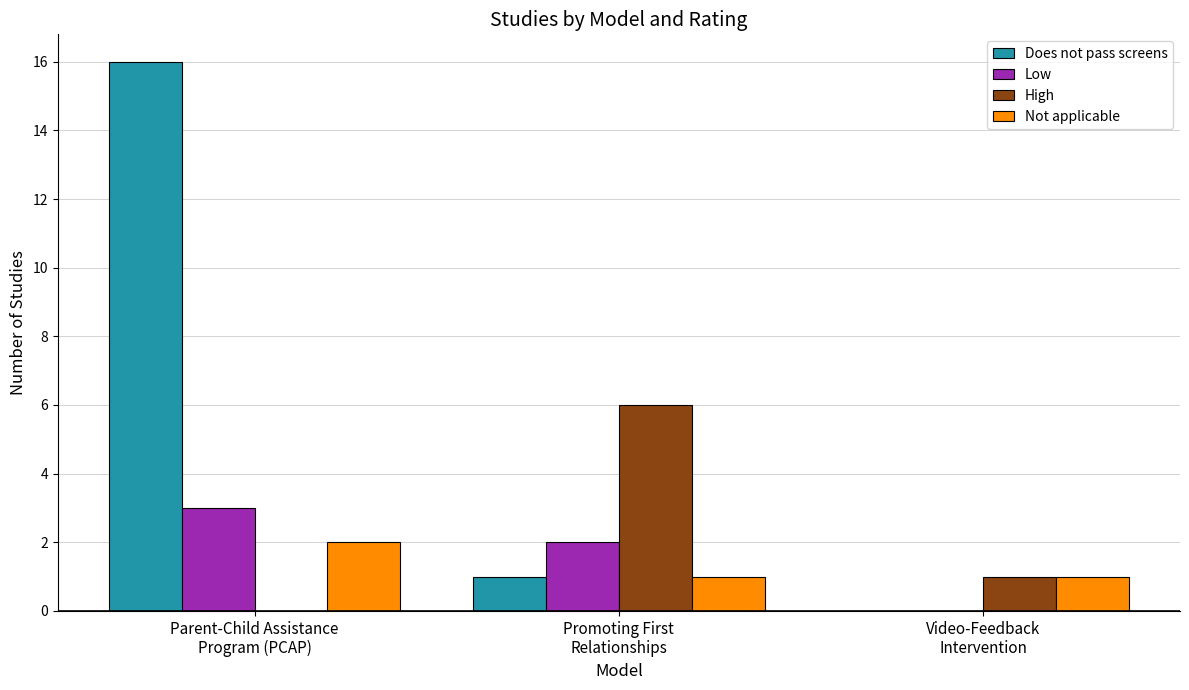

Are the bars grouped side by side (vs. stacked)?

Yes